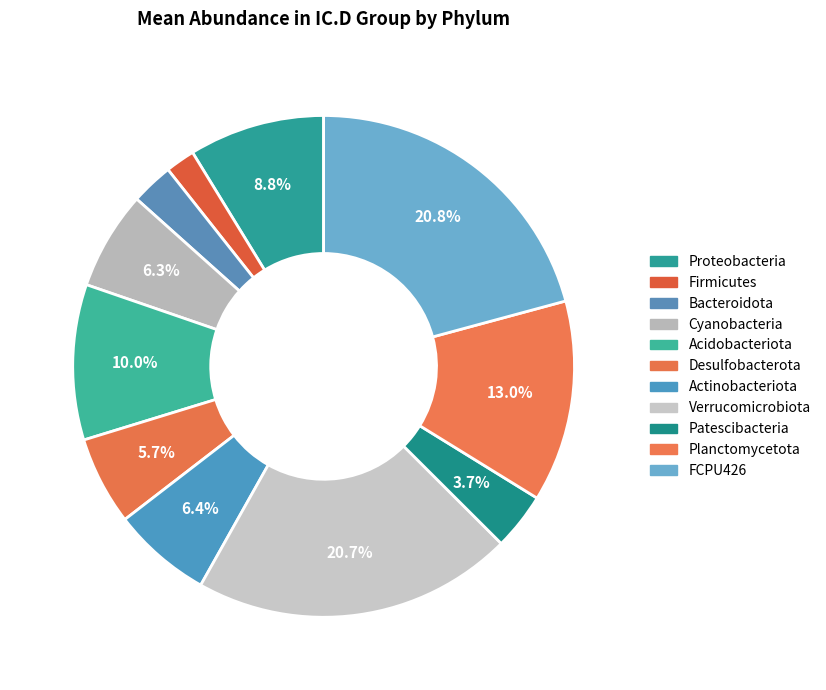

To the nearest percent, what is the difference between the Cyanobacteria and Desulfobacterota slice percentages?

1%